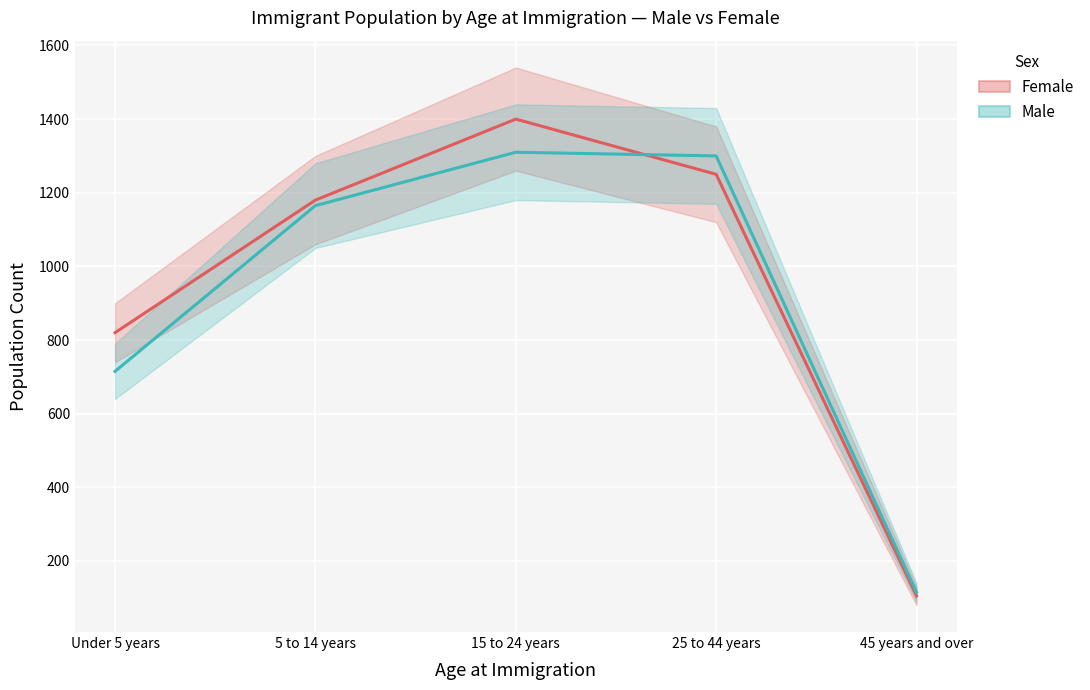

True or false: Male has more than 1 points higher than both neighbors.

False